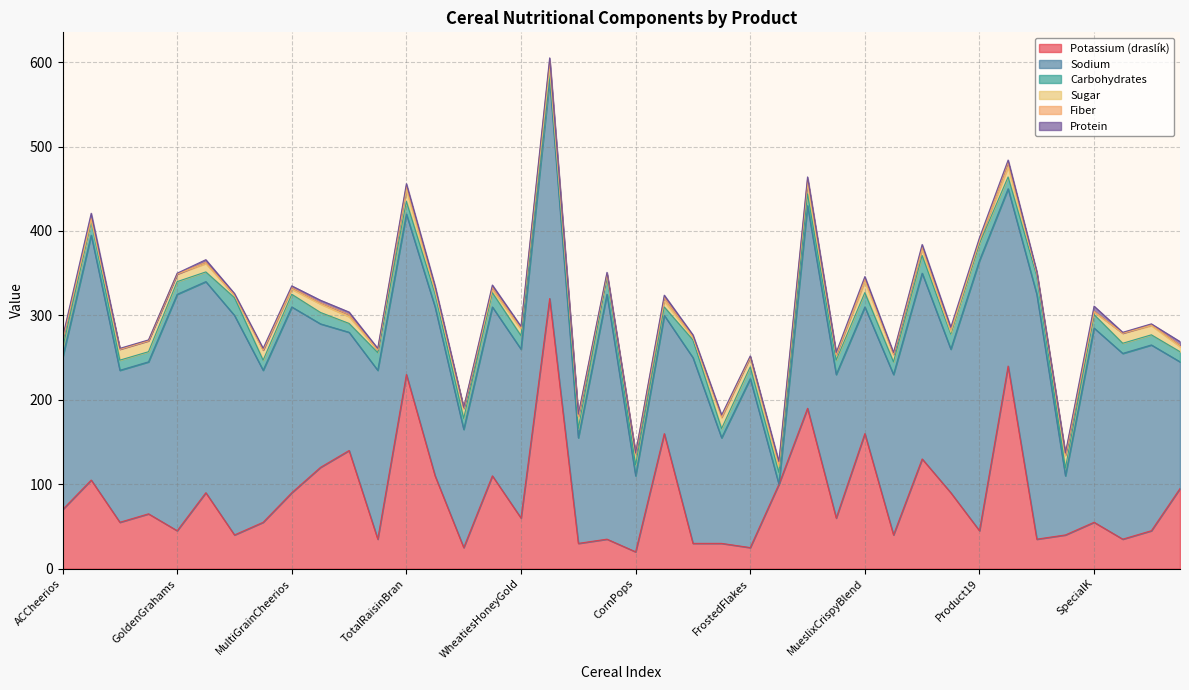

At which category does Protein reach its first local peak?

Cheerios